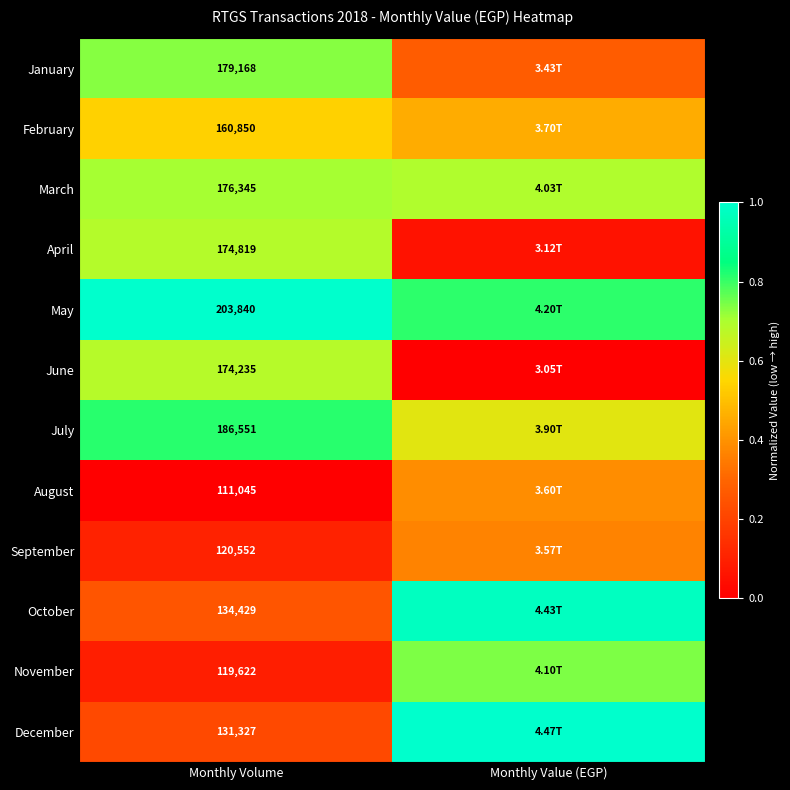

At Monthly Volume, list the series in order from largest to smallest.

May, July, January, March, April, June, February, October, December, September, November, August